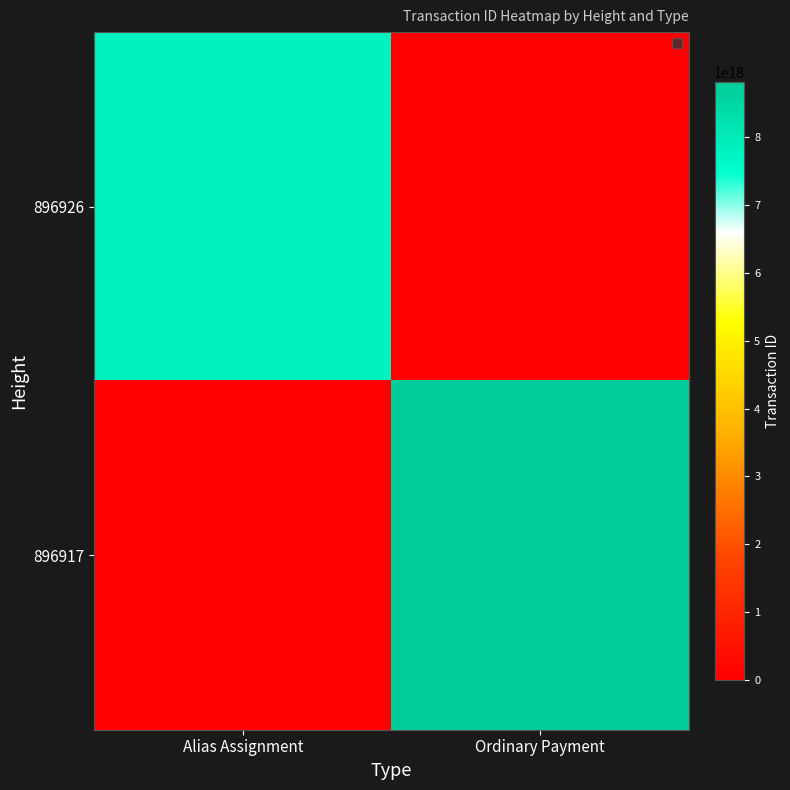

Reading left to right, what are all the values shown in this chart?

896926: Alias Assignment=7820465684823324672	Ordinary Payment=0
896917: Alias Assignment=0	Ordinary Payment=8818159152200317952